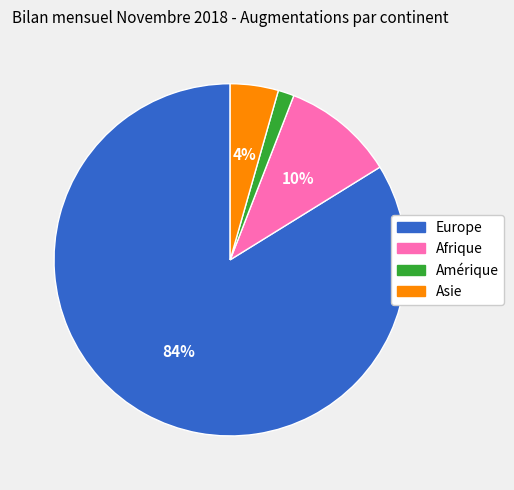

What is the smallest slice in the pie chart?

Amérique